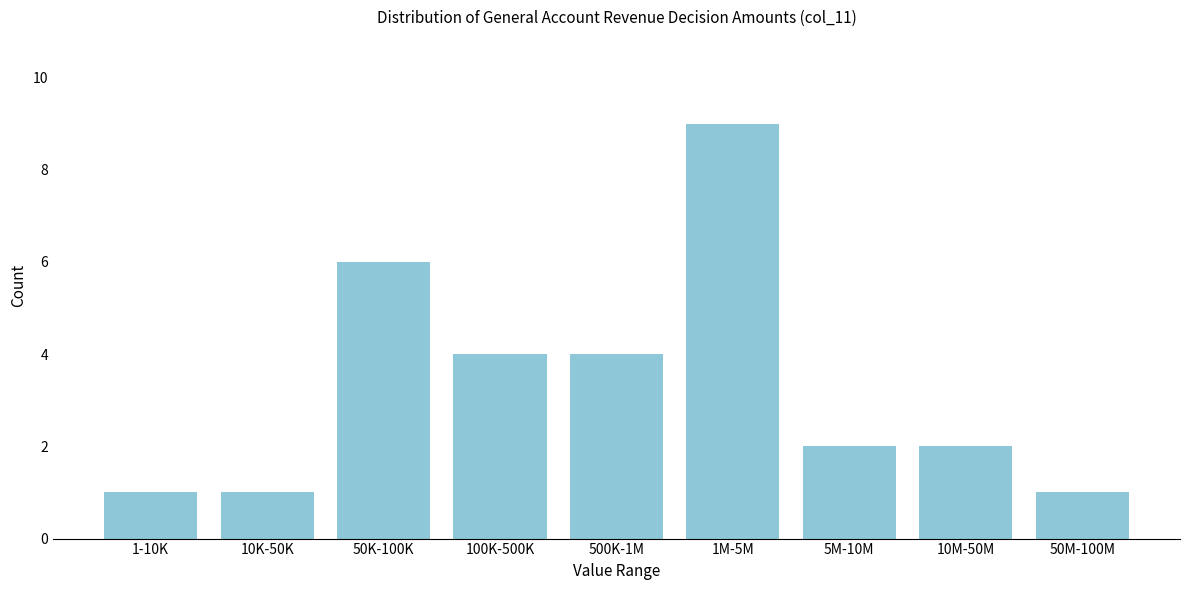

Reading right to left, what are all the values shown in this chart?

50M-100M=1	10M-50M=2	5M-10M=2	1M-5M=9	500K-1M=4	100K-500K=4	50K-100K=6	10K-50K=1	1-10K=1